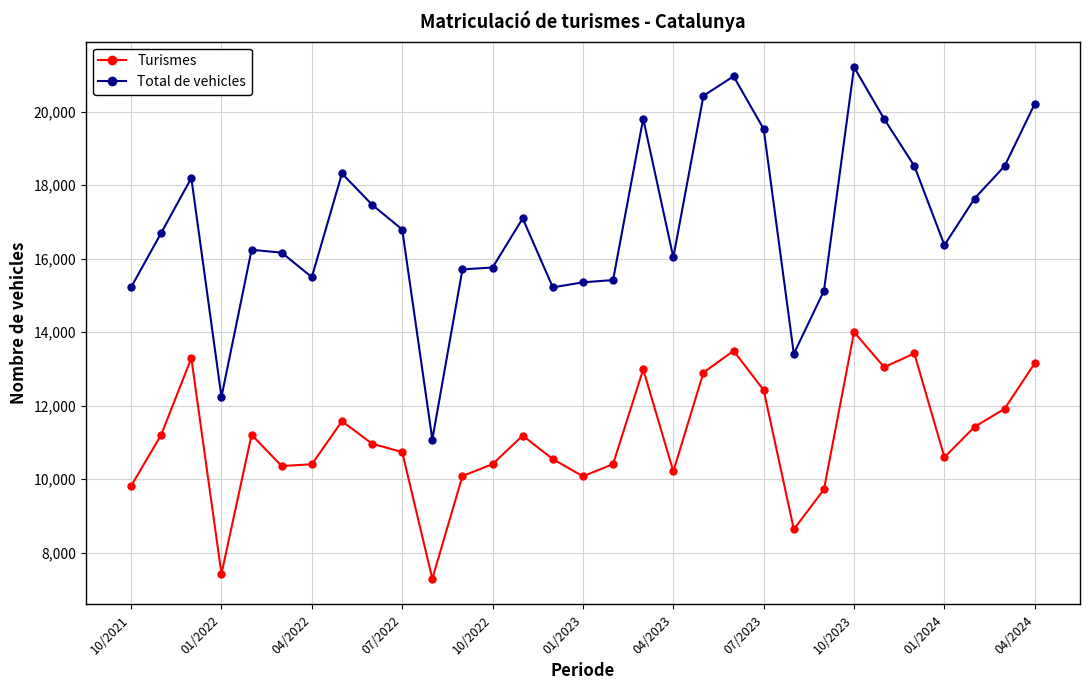

True or false: Total de vehicles and Turismes cross at least once.

False